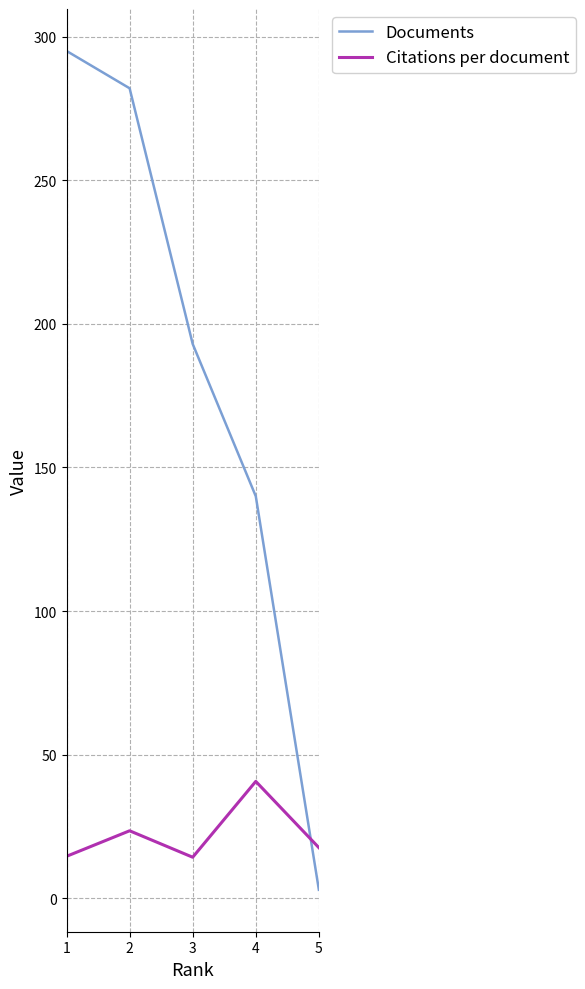

How many intersections are there between Documents and Citations per document?

1